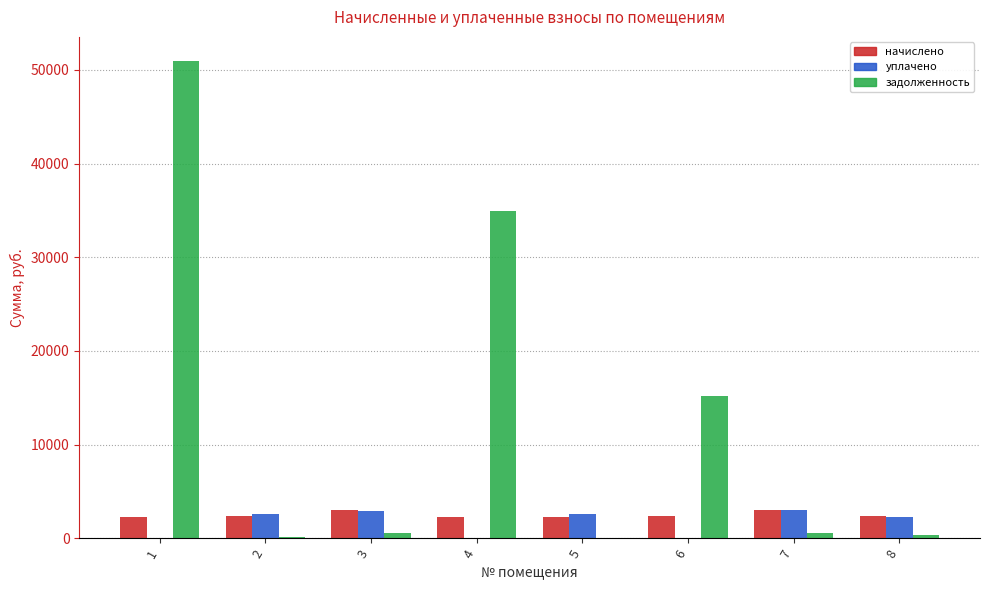

Which series has the largest total across all categories?

задолженность